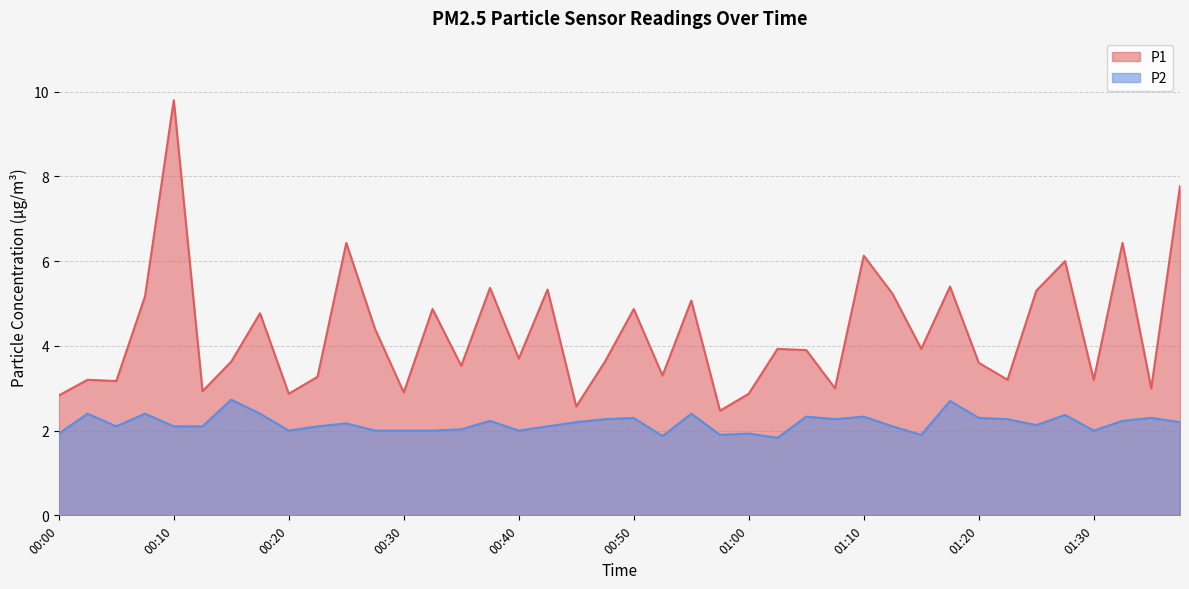

What is the value of the P1 point at the 12th from the left?

4.4